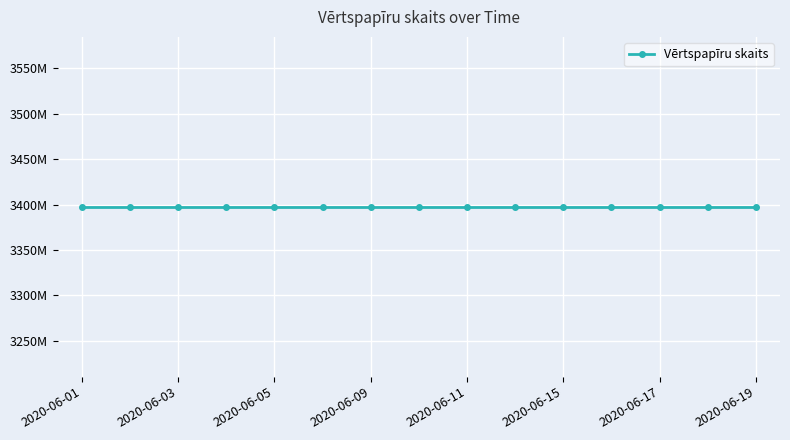

Is this an area chart (filled region under the line)?

No